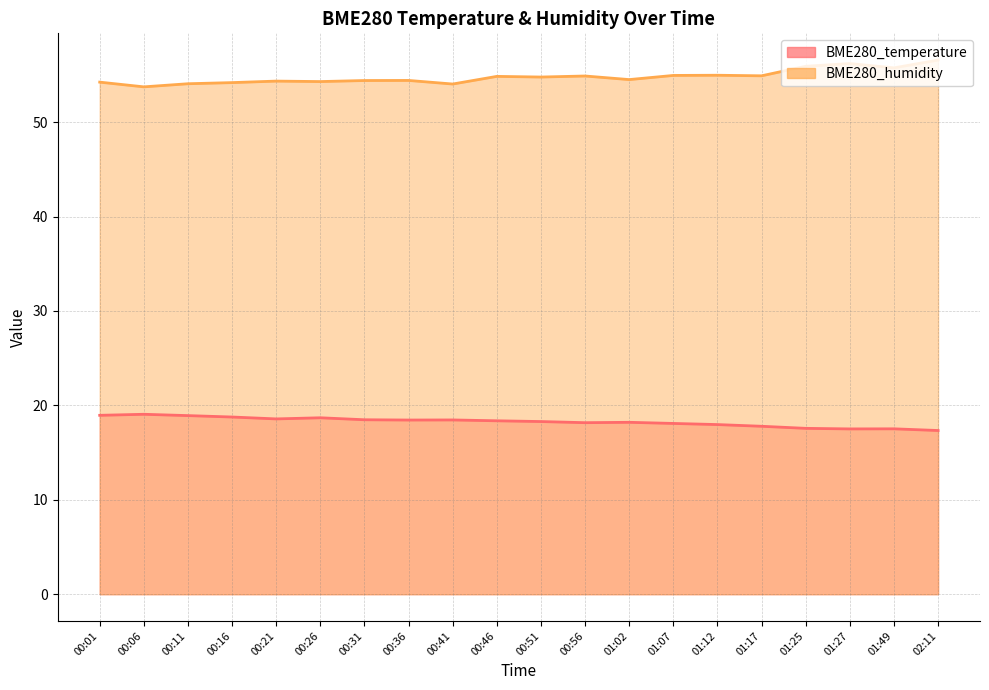

Read the BME280_humidity value at 01:49.

55.8